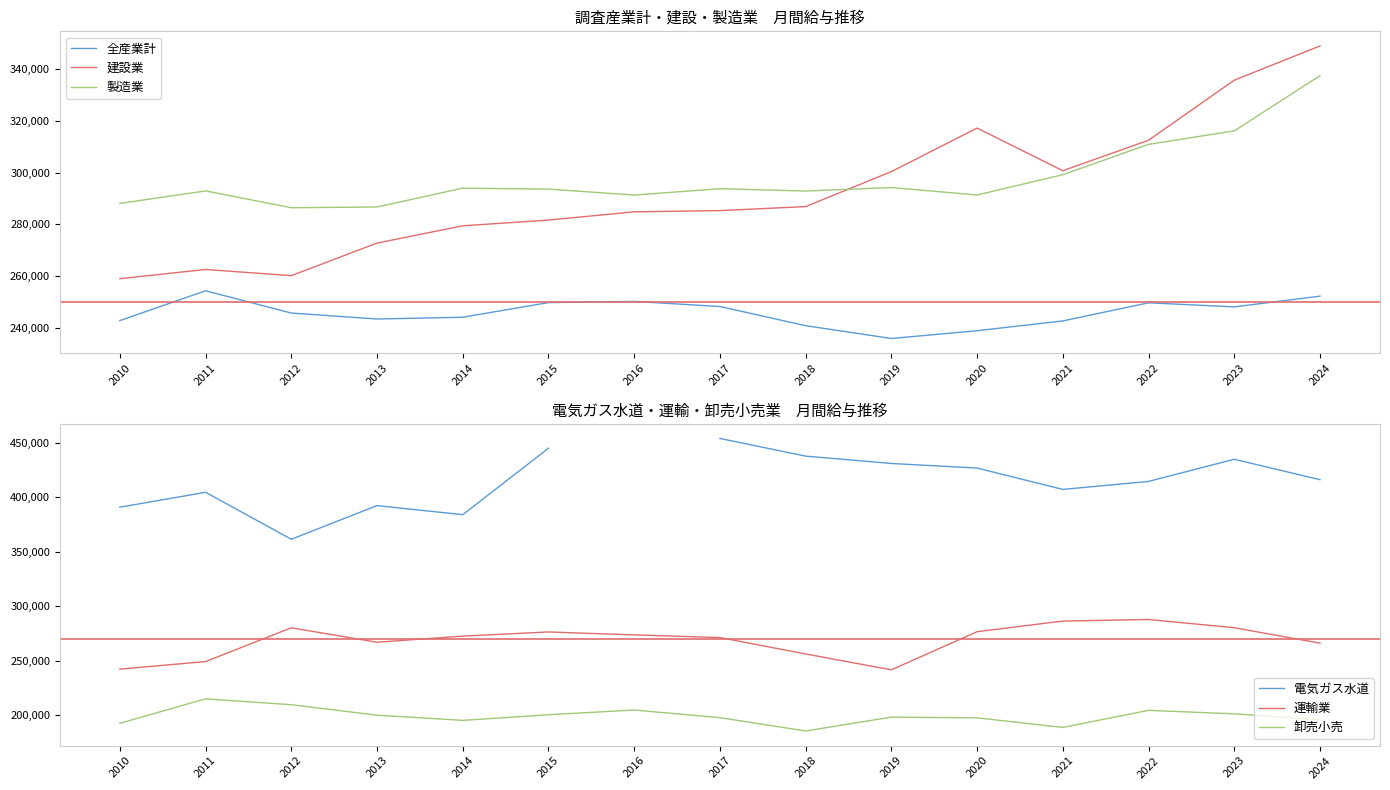

At which category does 運輸業 reach its first local valley?

2013